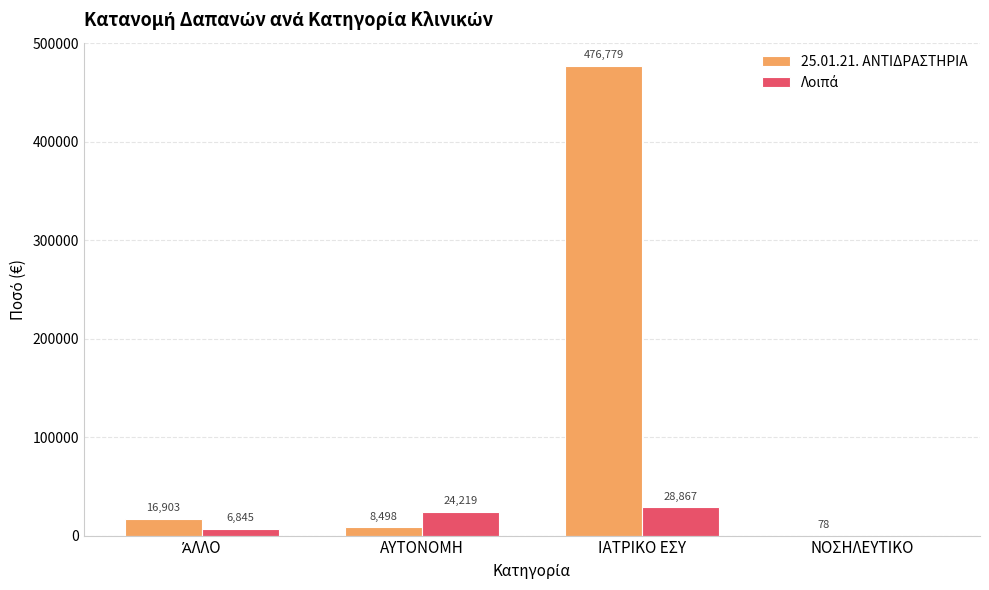

At which category does the chart reach its peak across all series?

ΙΑΤΡΙΚΟ ΕΣΥ